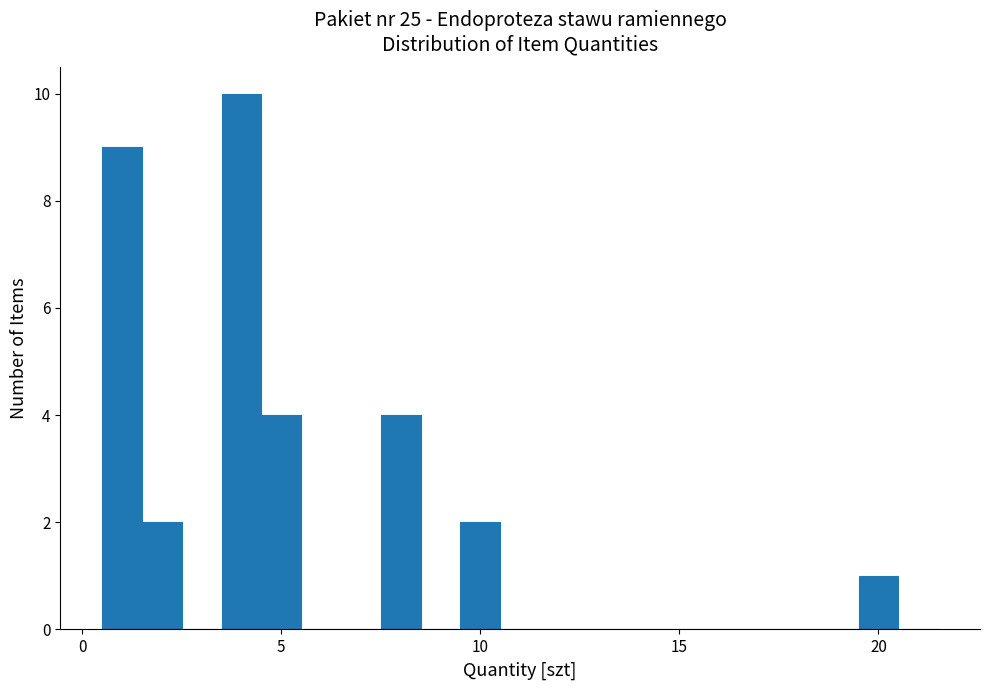

Around what value on the x-axis is the tallest bar? Give the approximate position of its centre, as read against the axis.

4.0